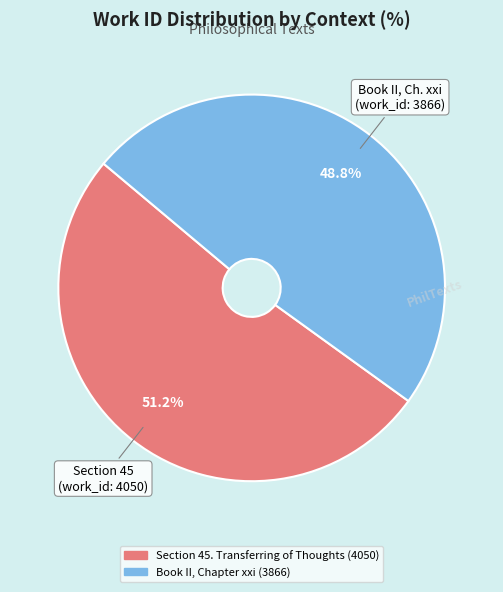

Which slice represents more than half of the pie?

Section 45. Transferring of Thoughts